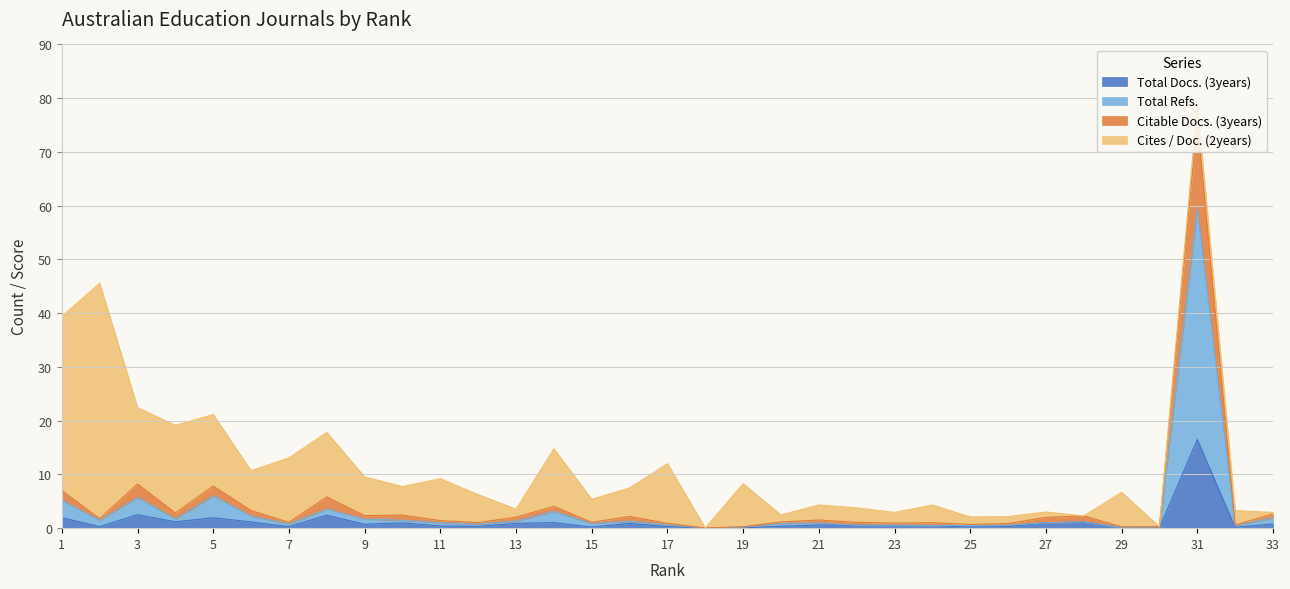

Which series changed the most between 8 and 11?

Citable Docs. (3years)